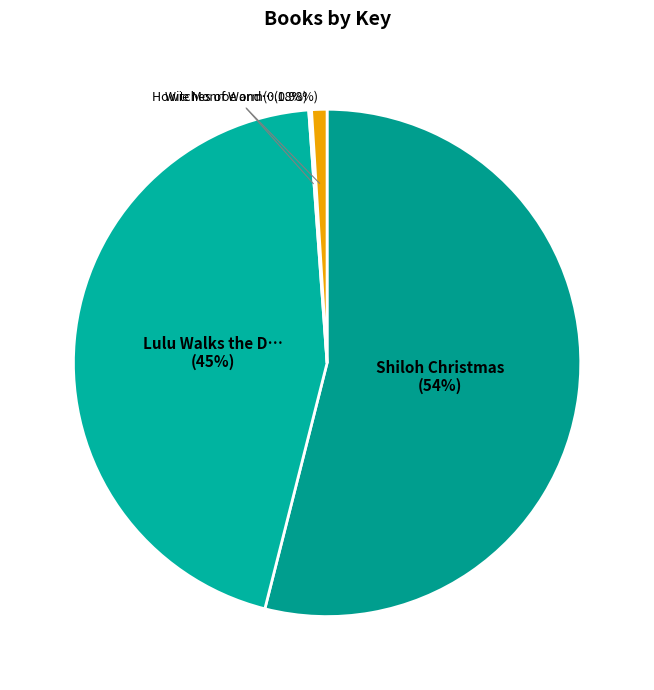

How many slices are in this pie chart?

4